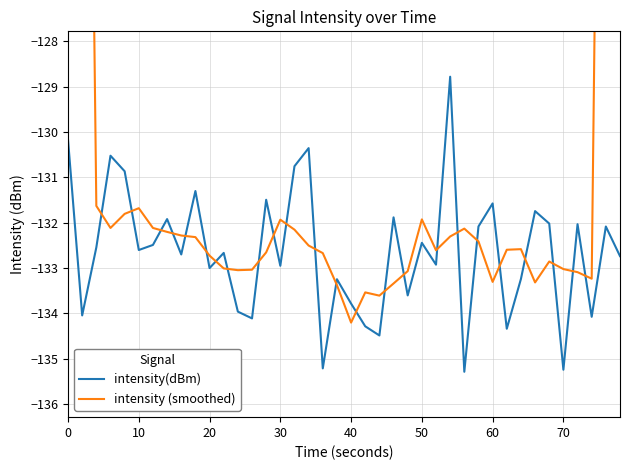

What is the highest value of the intensity(dBm) series?

-128.8